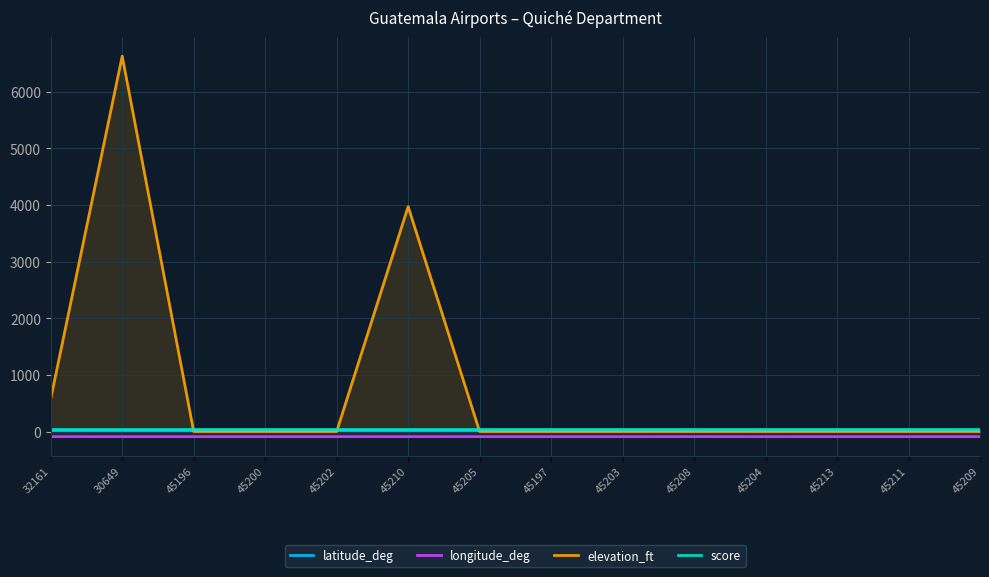

What is the average value of the score series?

50.0